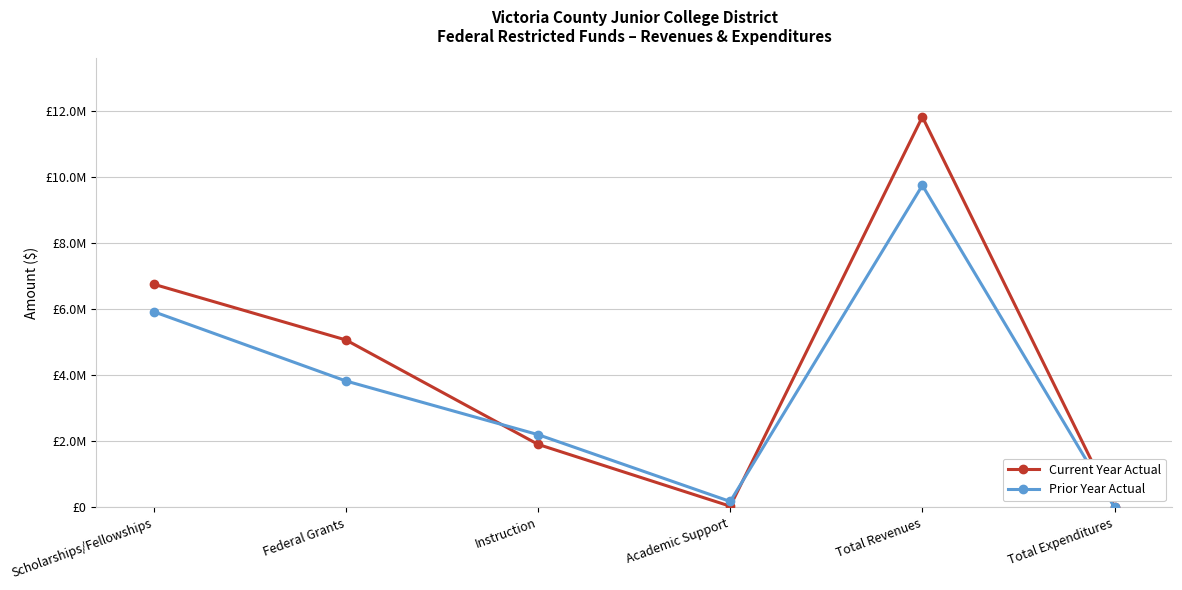

Reading right to left, what are all the values shown in this chart?

Current Year Actual: 0.0	11826692.1	34634.0	1907001.1	5069661.4	6757030.8
Prior Year Actual: 0.0	9752340.5	177782.5	2202091.6	3827559.4	5924781.1